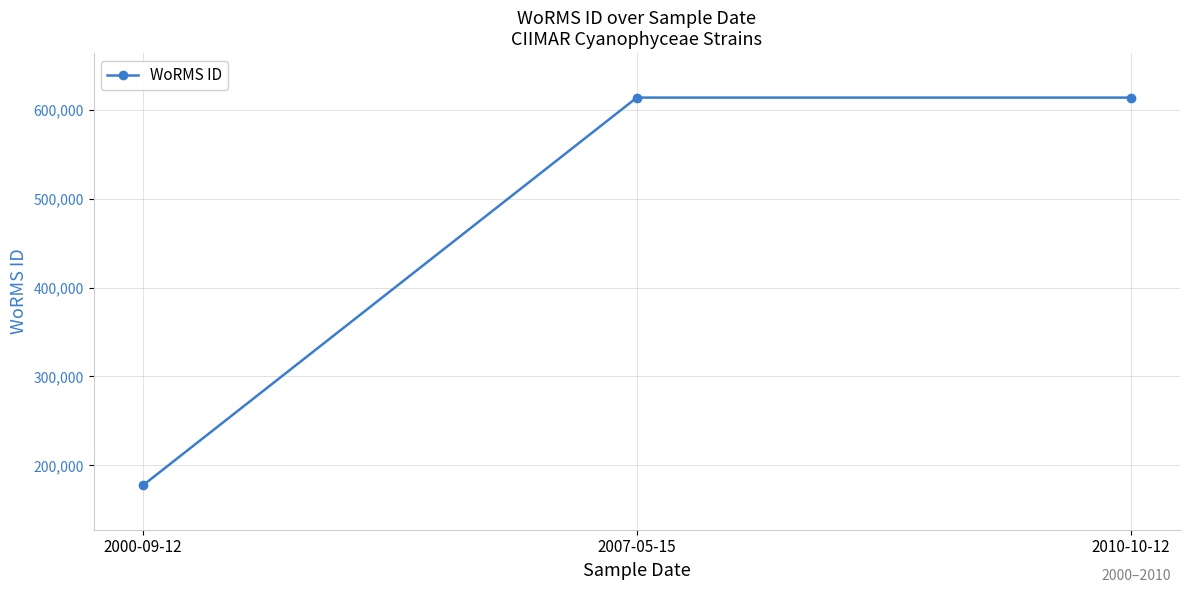

Which category has the lowest value across all series?

2000-09-12